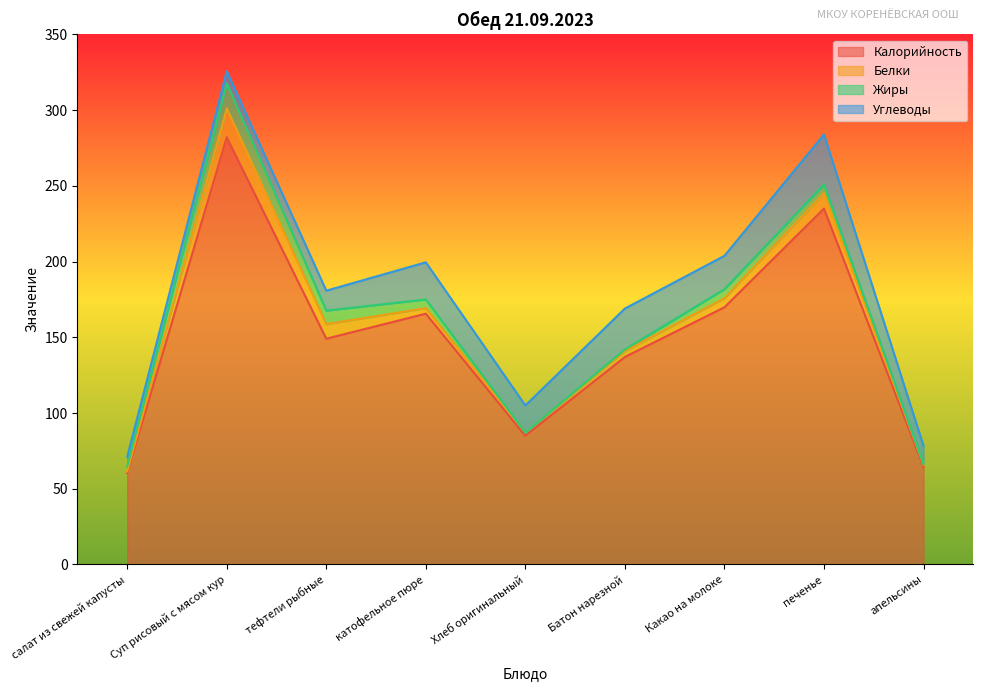

The value of Жиры at Батон нарезной is 1.4. True or false?

False